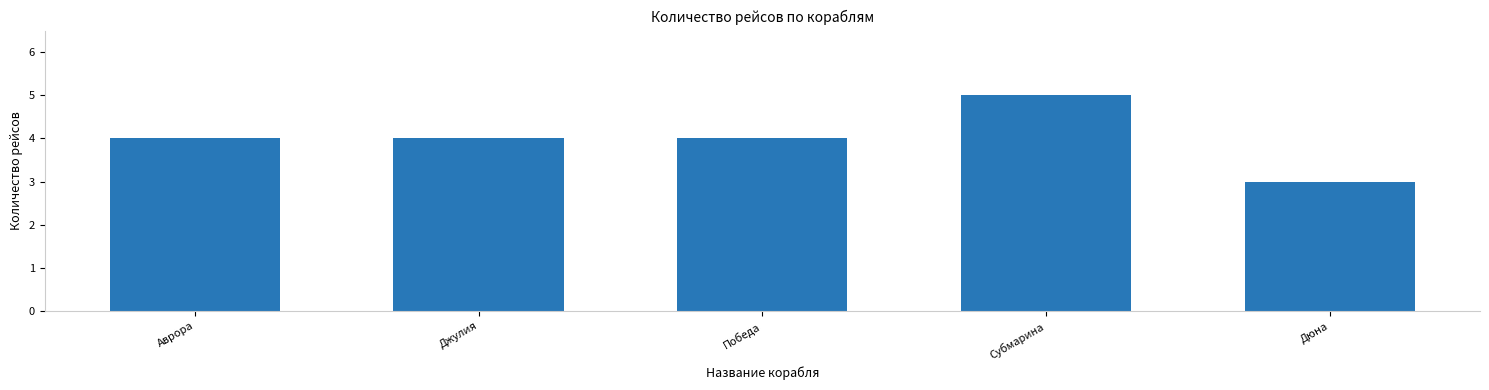

Is it true that the value at Джулия is 4?

True